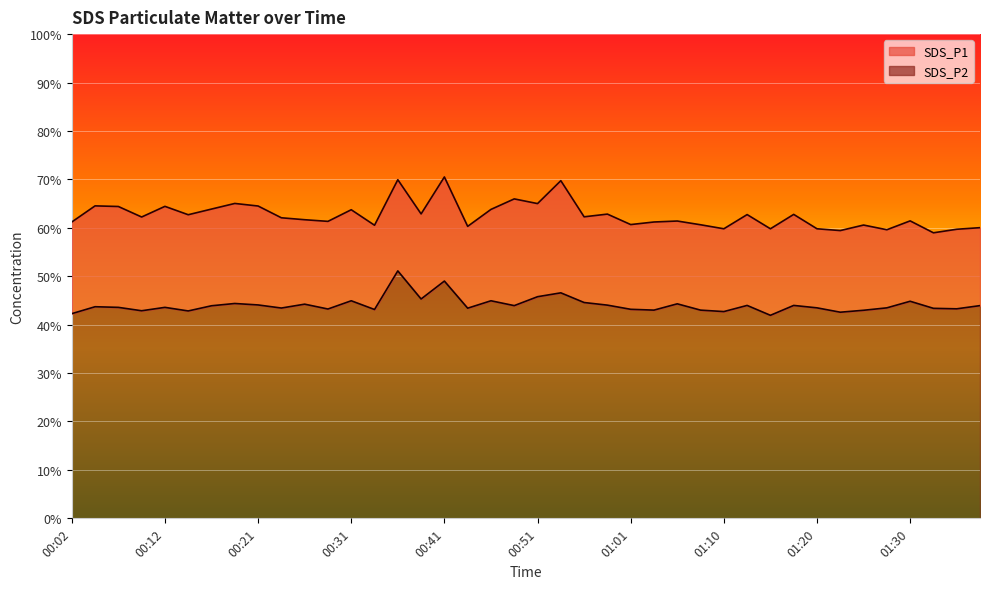

How many categories are shown in the chart?

40